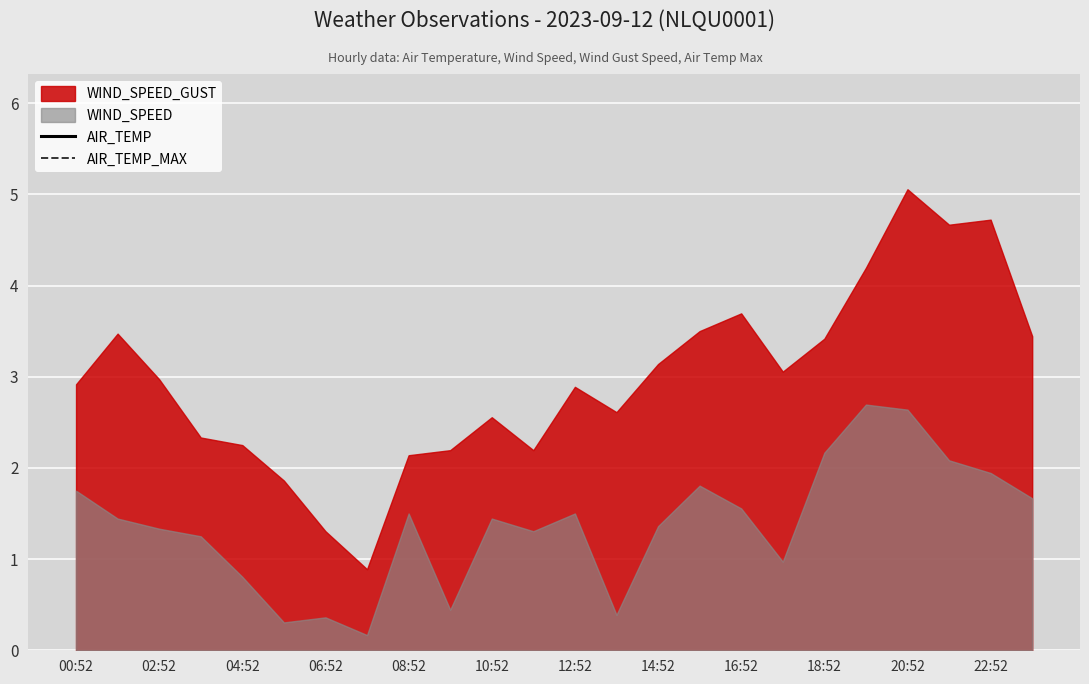

At which label does AIR_TEMP_MAX first exceed 9?

00:52